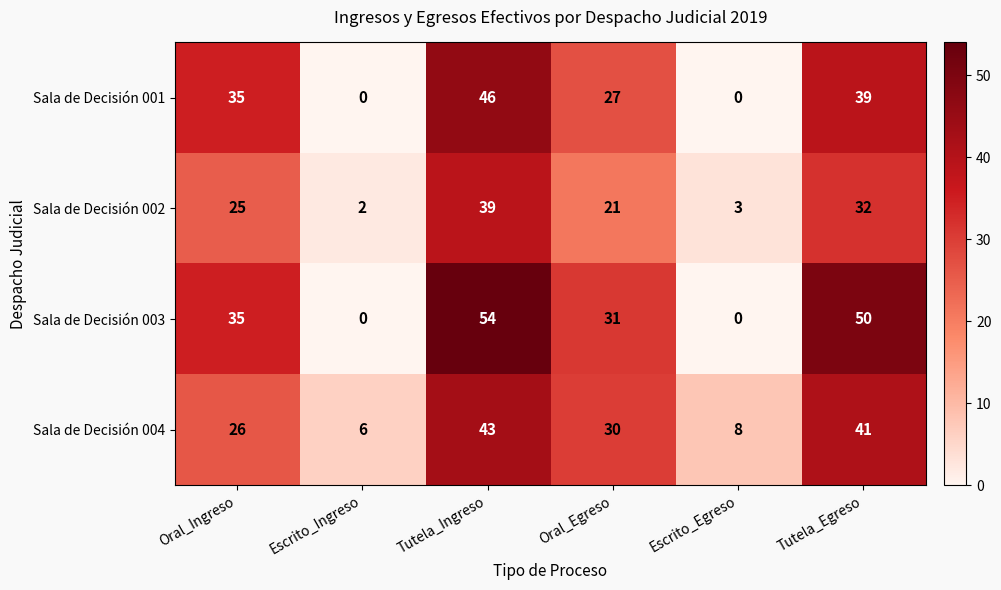

What is the difference between the second highest and second lowest values in the Sala de Decisión 003 series?

50